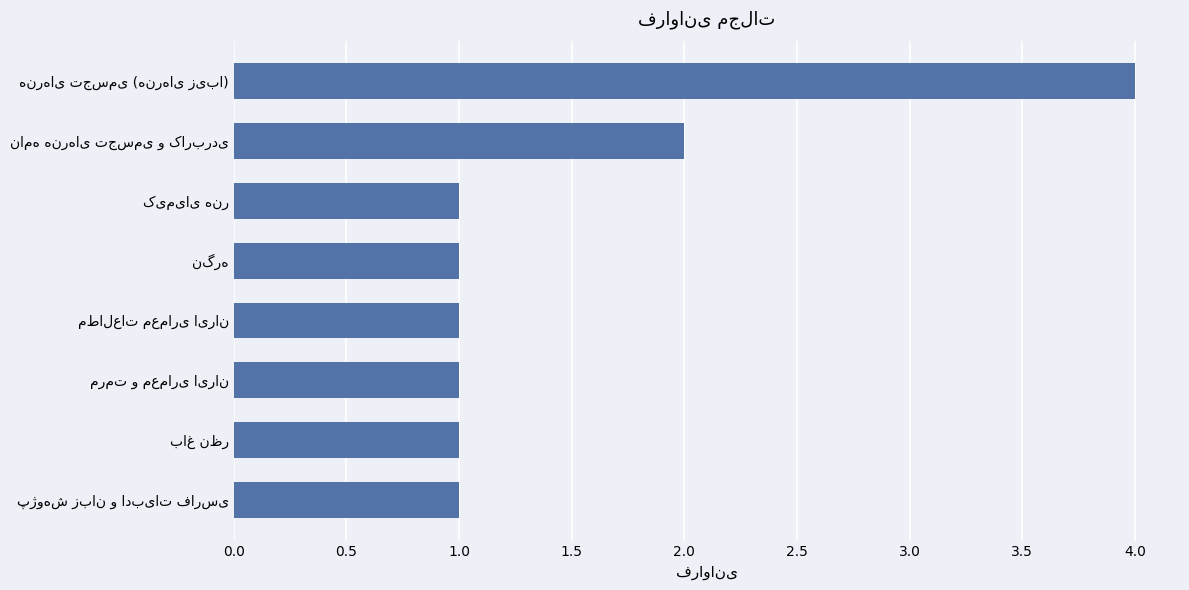

Reading bottom to top, what are all the values shown in this chart?

1	1	1	1	1	1	2	4